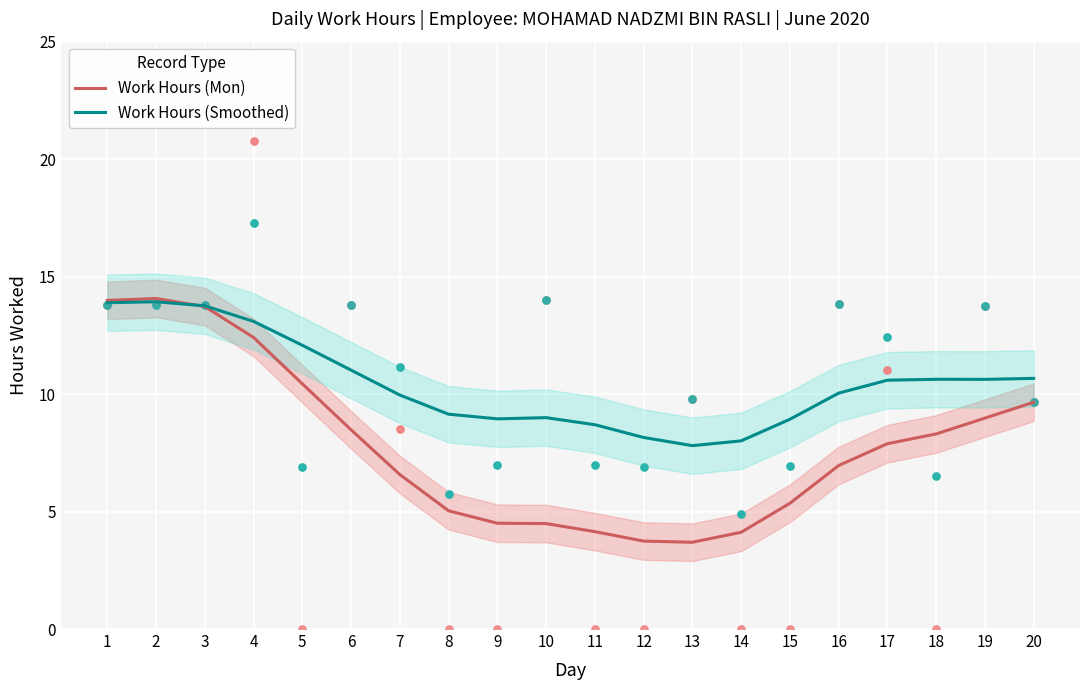

What are all the series names shown in the legend?

Work Hours (Mon), Work Hours (Smoothed)